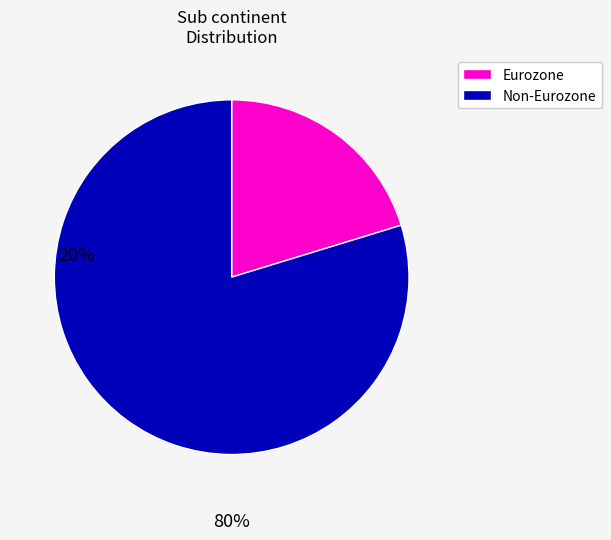

Does any single category account for the majority?

Yes